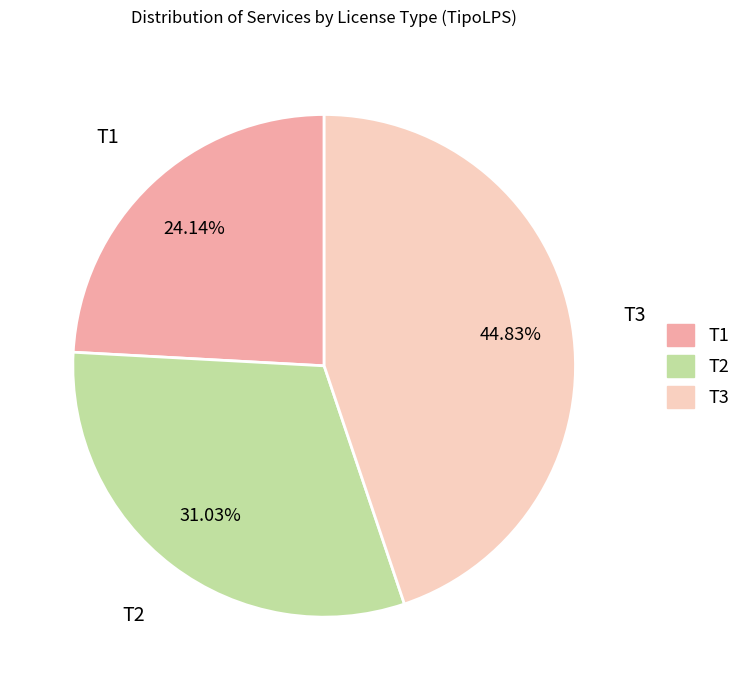

To the nearest percent, what is the difference between the T2 and T1 slice percentages?

7%